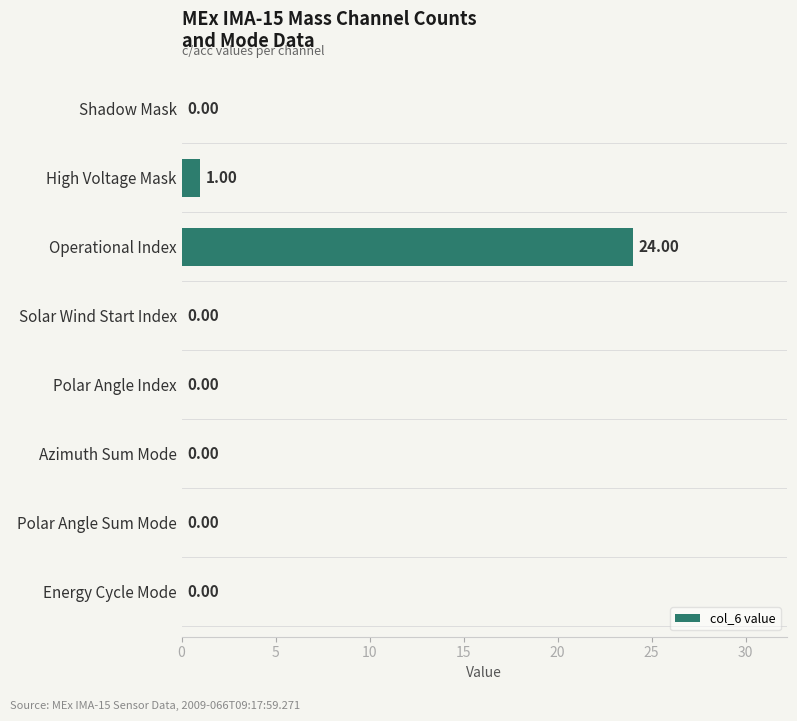

Which label corresponds to the largest value in the chart?

Operational Index